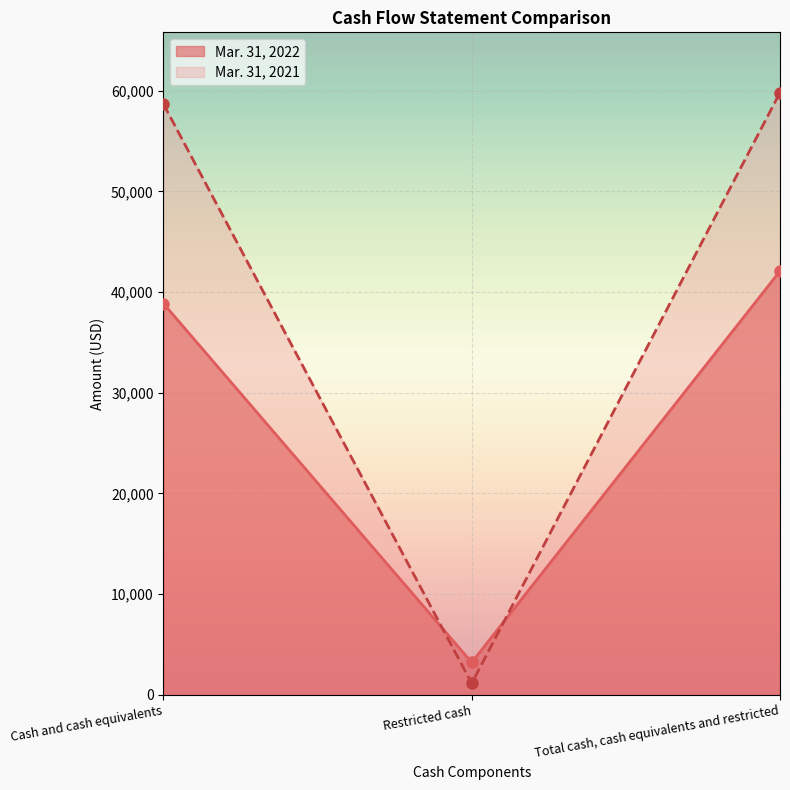

Between Restricted cash and Total cash, cash equivalents and restricted, which series saw the biggest shift?

Mar. 31, 2021